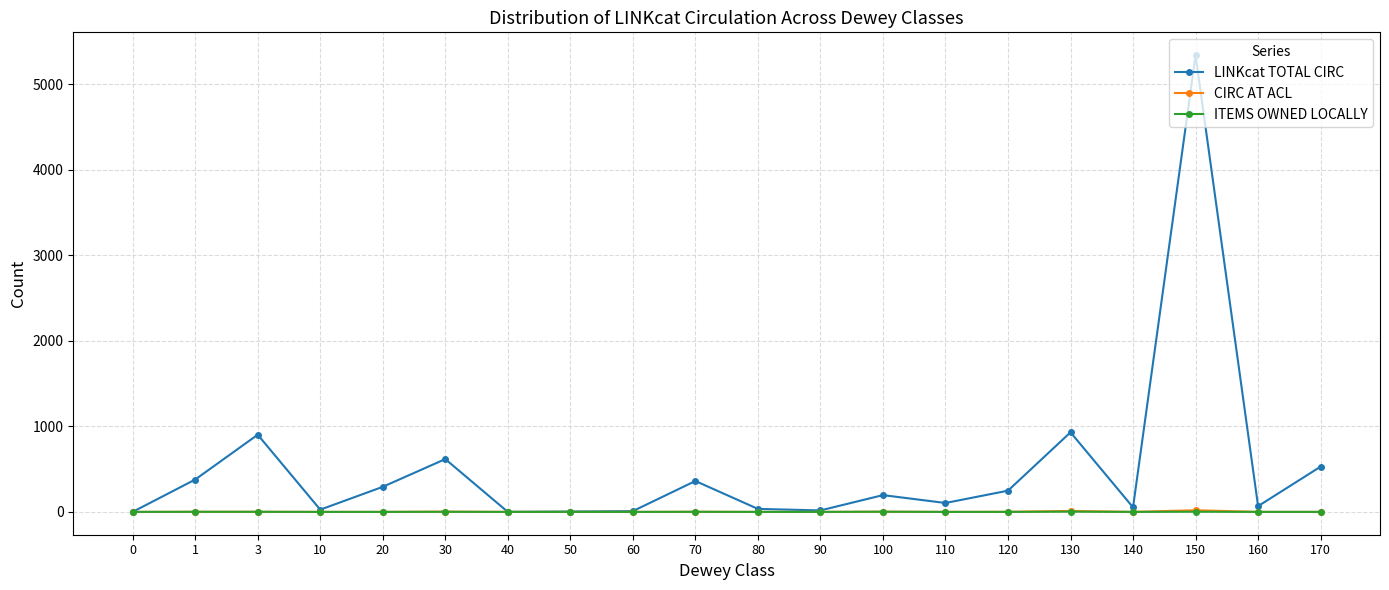

Which series has the widest spread of values?

LINKcat TOTAL CIRC